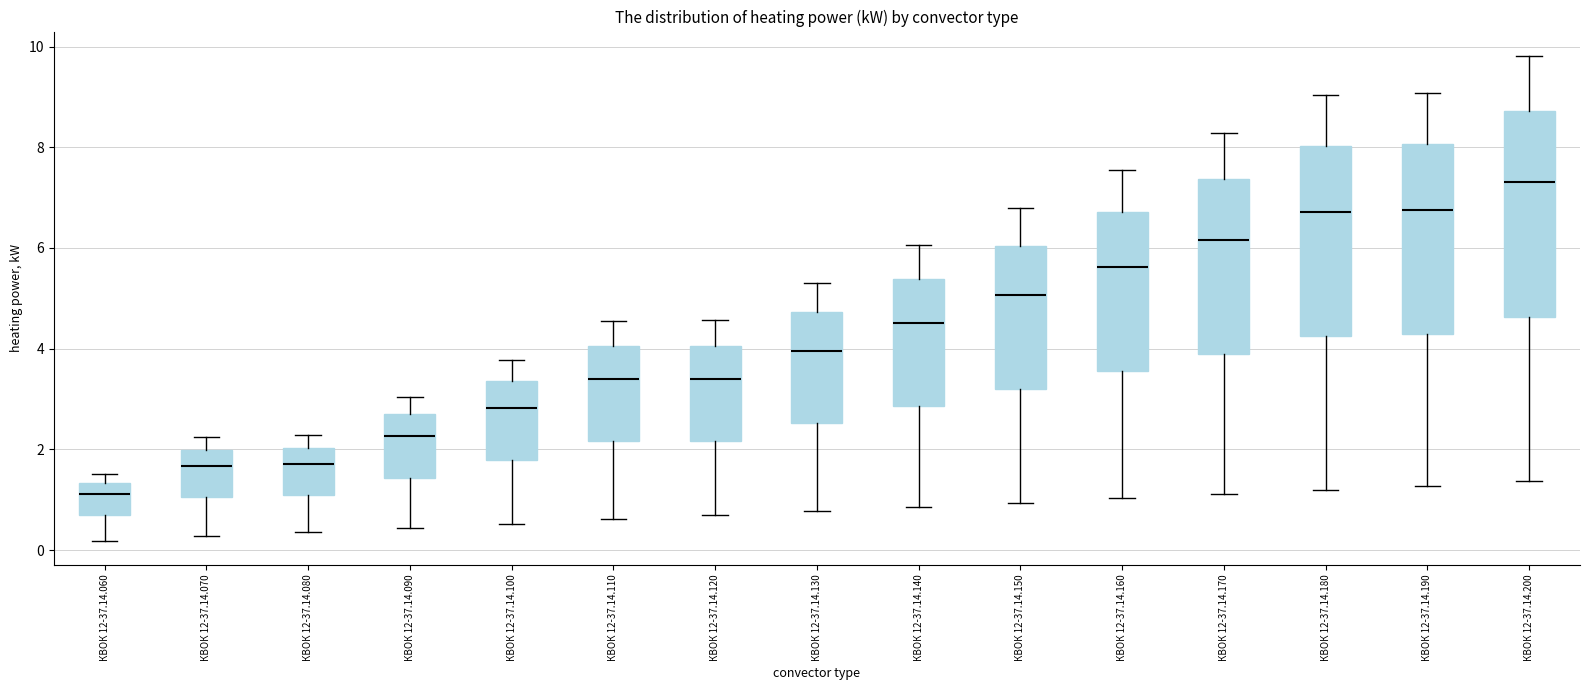

Which box is the tallest, from its lower edge to its upper edge?

КВОК 12-37.14.200